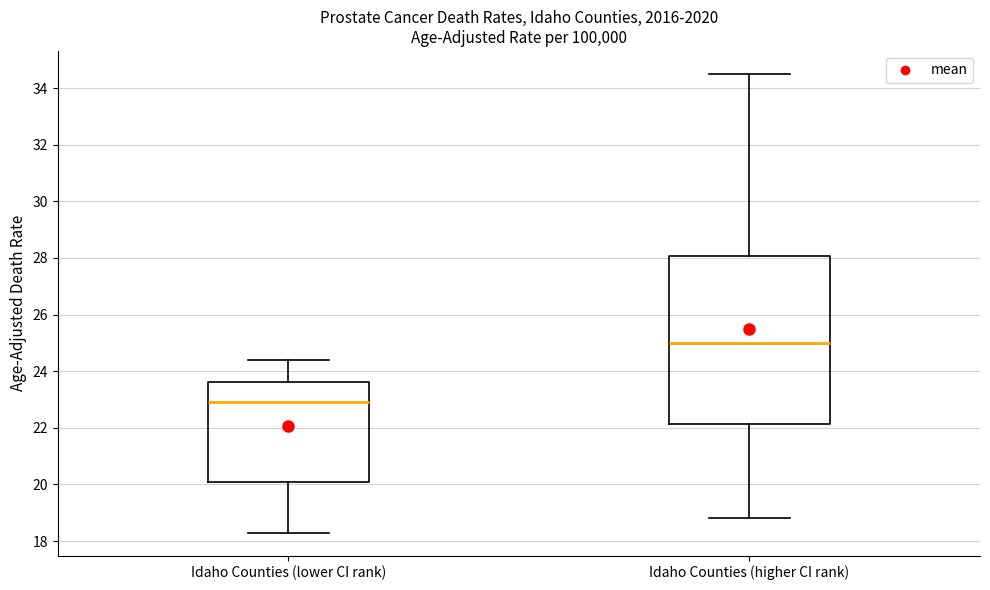

Reading left to right, read every box against the y-axis: the position of its median line, the range the box covers, and the ends of its whiskers. The values are not printed on the chart, so give them approximately, as read against the axis.

Idaho Counties (lower CI rank): median 23.0, box 20.2 to 23.6, whiskers 18.4 to 24.4
Idaho Counties (higher CI rank): median 25.0, box 22.2 to 28.0, whiskers 18.8 to 34.6